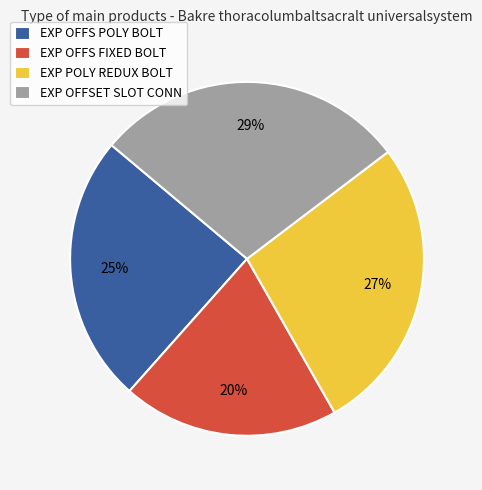

Does EXP POLY REDUX BOLT account for over 50% of the chart?

No